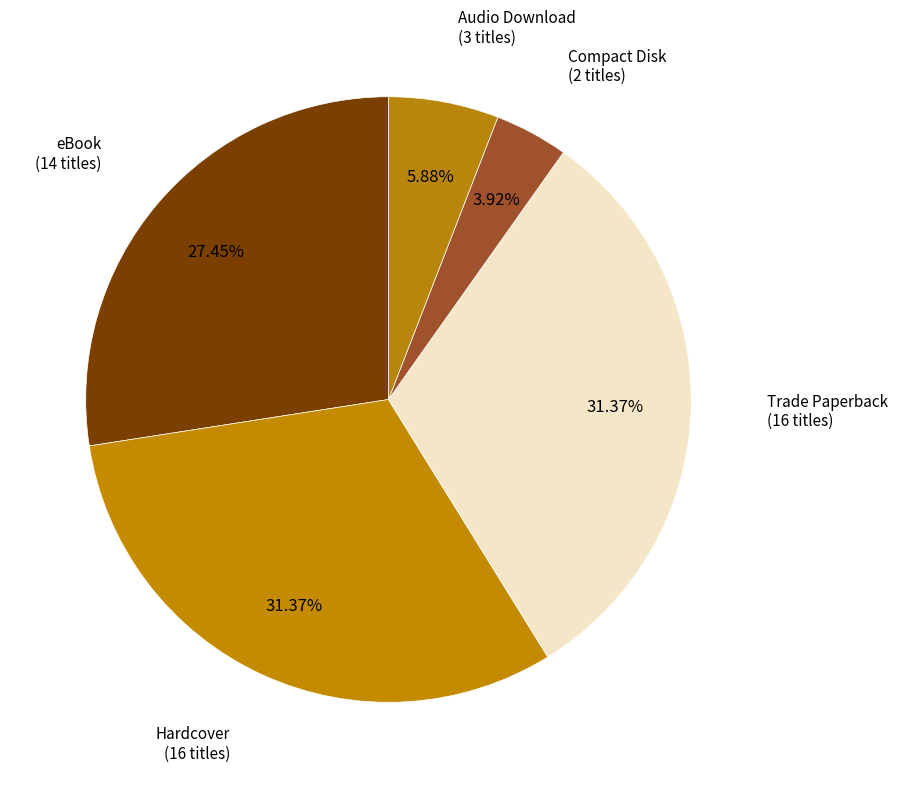

Do Hardcover and Compact Disk together represent more than half of the pie?

No